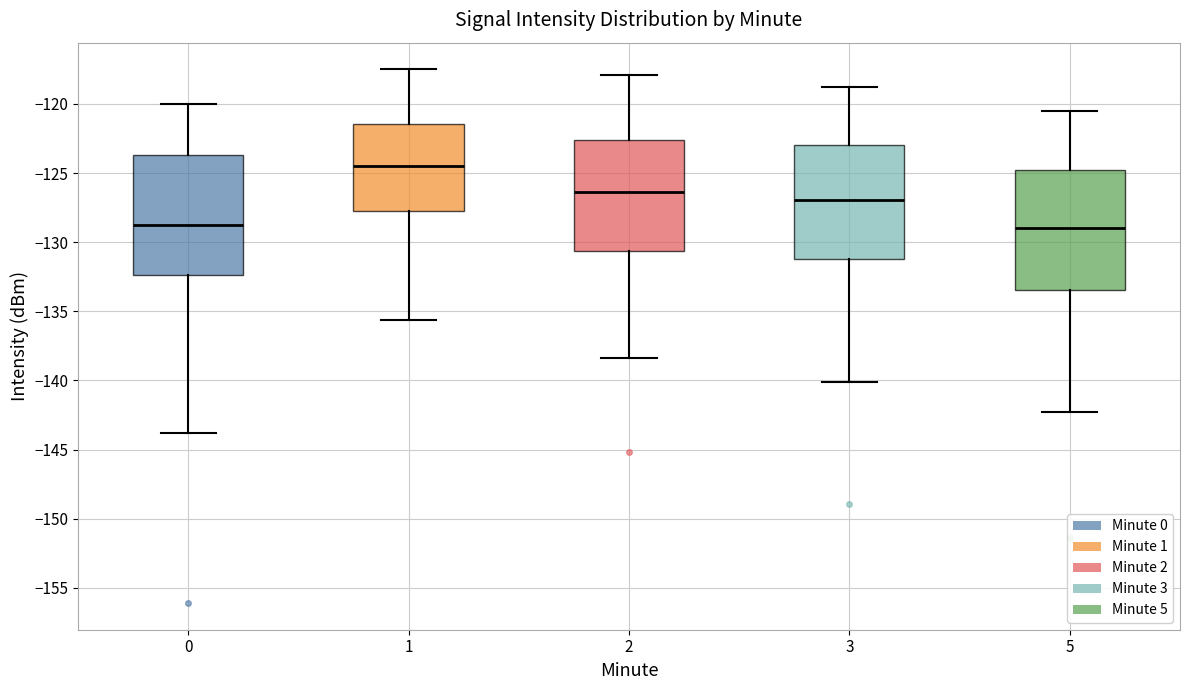

Reading left to right, read every box against the y-axis: the position of its median line, the range the box covers, and the ends of its whiskers. The values are not printed on the chart, so give them approximately, as read against the axis.

0: median -128.5, box -132.5 to -123.5, whiskers -144.0 to -120.0
1: median -124.5, box -127.5 to -121.5, whiskers -135.5 to -117.5
2: median -126.5, box -130.5 to -122.5, whiskers -138.5 to -118.0
3: median -127.0, box -131.0 to -123.0, whiskers -140.0 to -119.0
5: median -129.0, box -133.5 to -124.5, whiskers -142.5 to -120.5